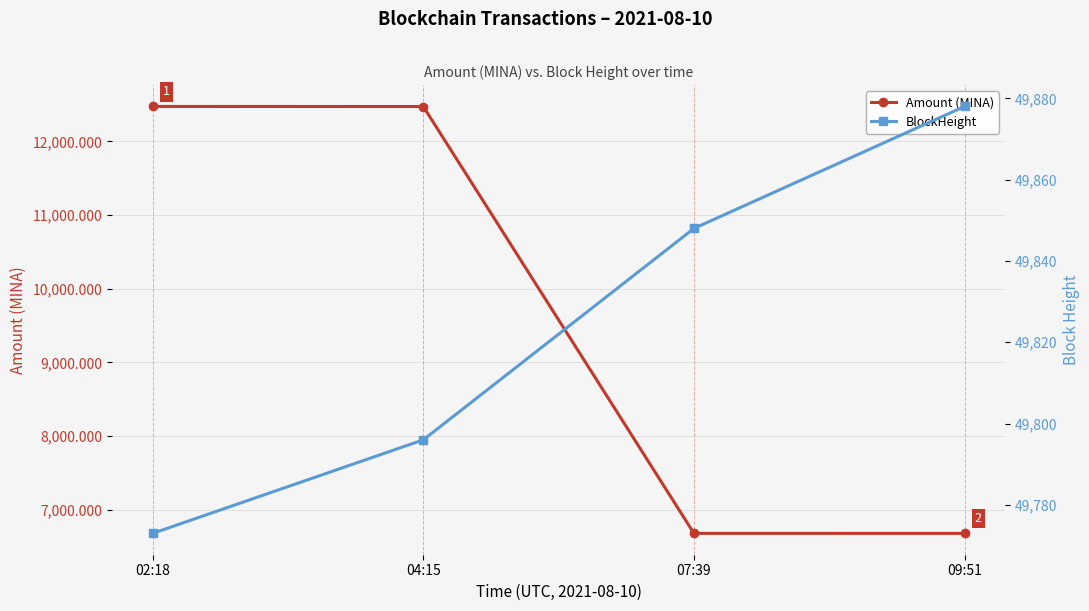

True or false: Amount (MINA) and BlockHeight cross at least once.

False